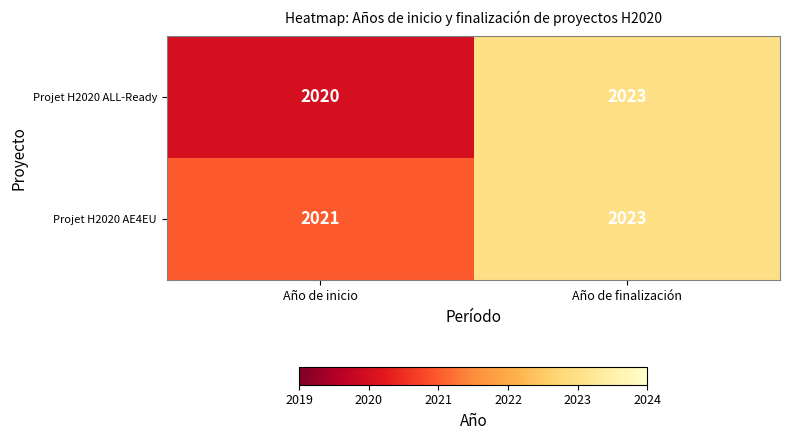

Which series has the widest spread of values?

Projet H2020 ALL-Ready